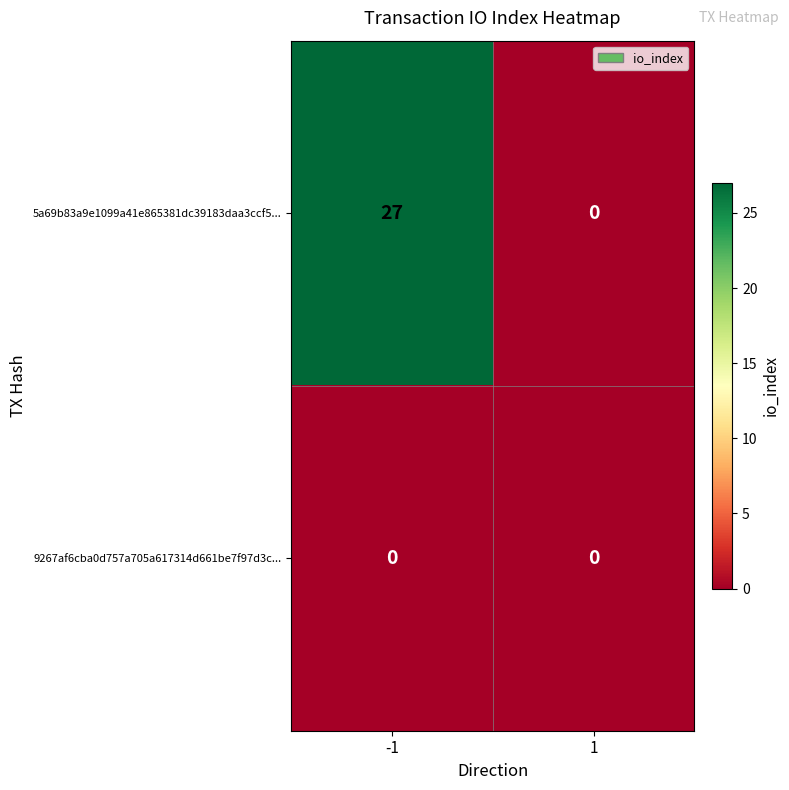

What is the sum of the 5a69b83a9e1099a41e865381dc39183daa3ccf5... values at 1 and -1?

27